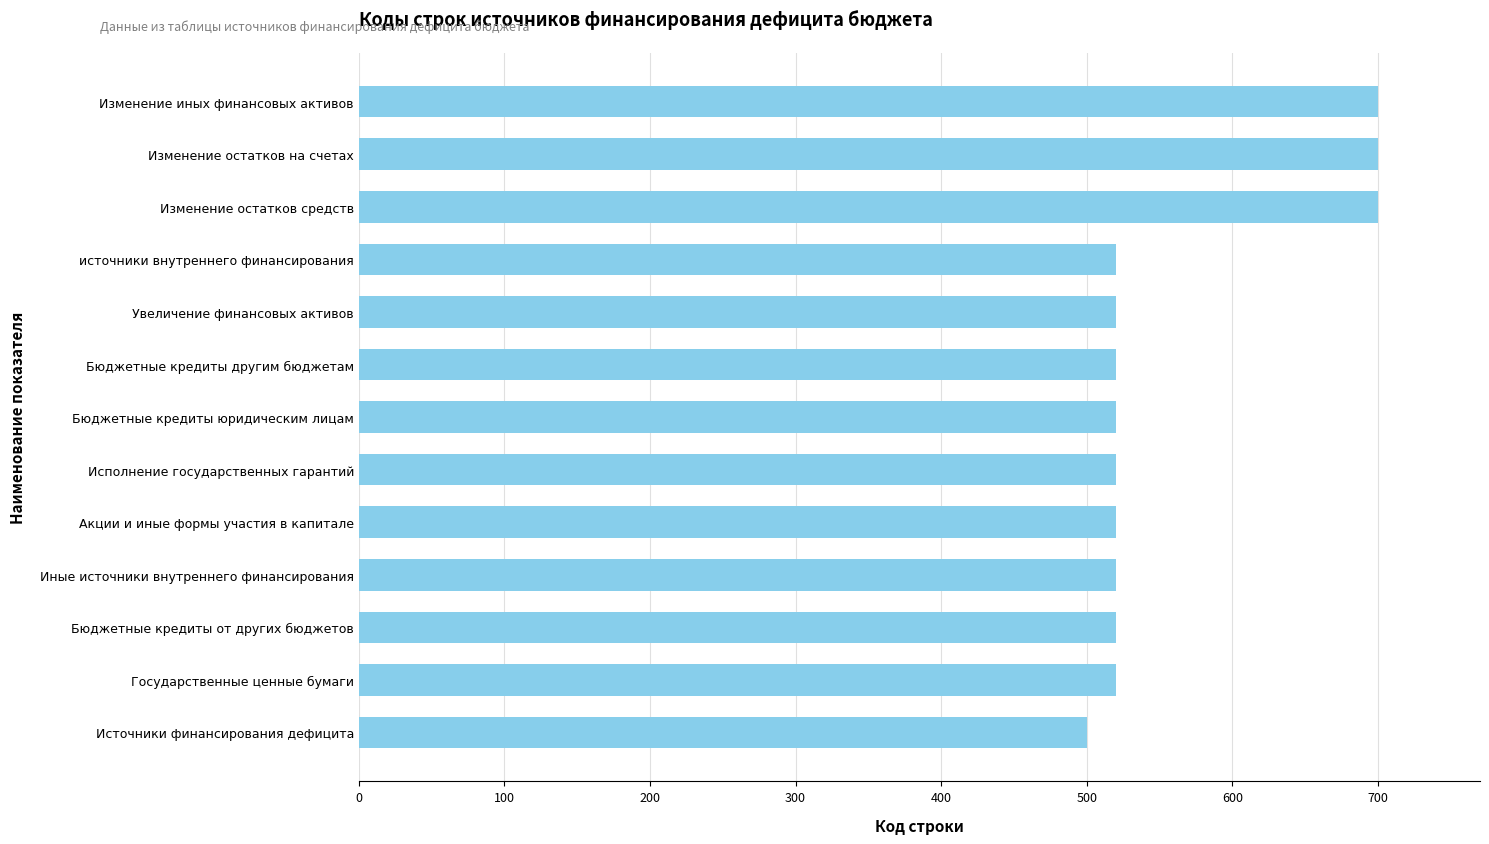

True or false: the data shows 520 at Исполнение государственных гарантий.

True